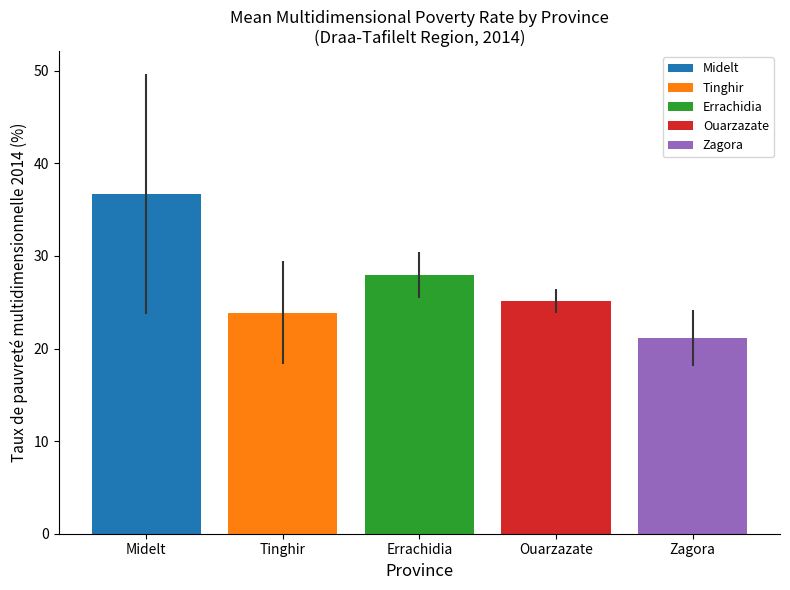

Read the Midelt value at Errachidia.

36.7